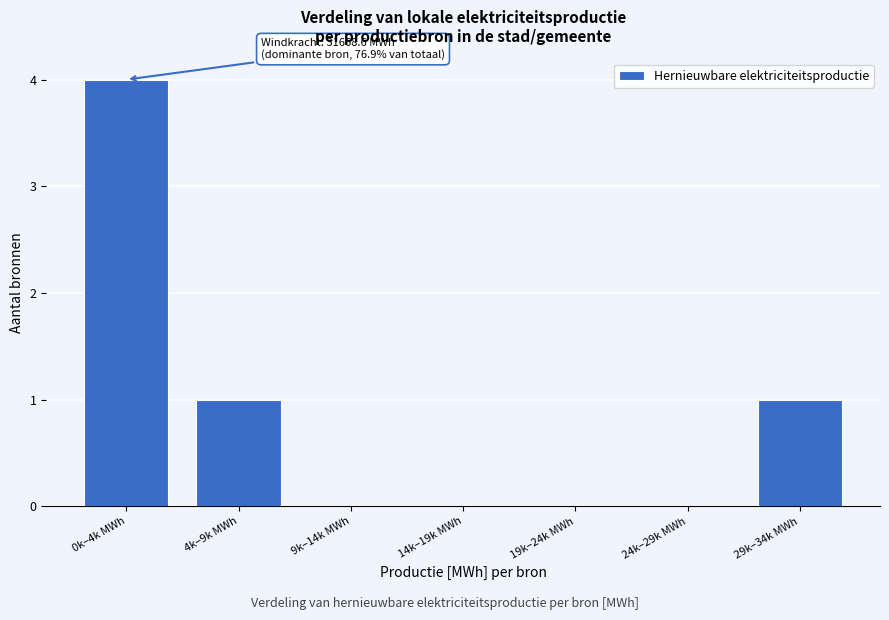

Reading left to right, extract all data points from this chart.

0k–4k MWh=4	4k–9k MWh=1	9k–14k MWh=0	14k–19k MWh=0	19k–24k MWh=0	24k–29k MWh=0	29k–34k MWh=1